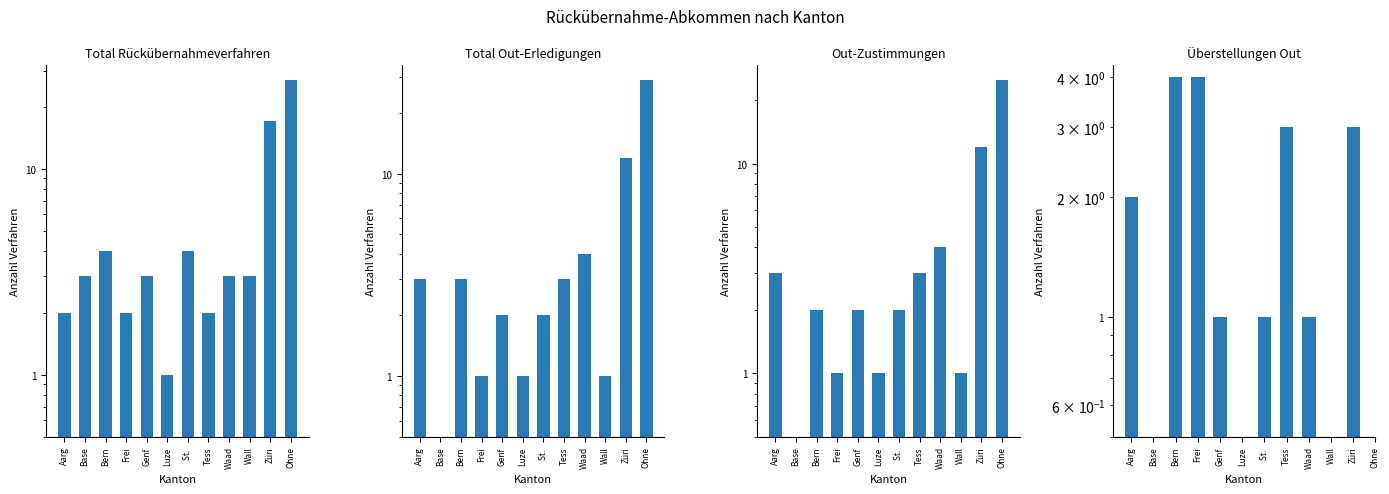

What is the difference between the Total Rückübernahmeverfahren values at Aarg and Bern?

2.0